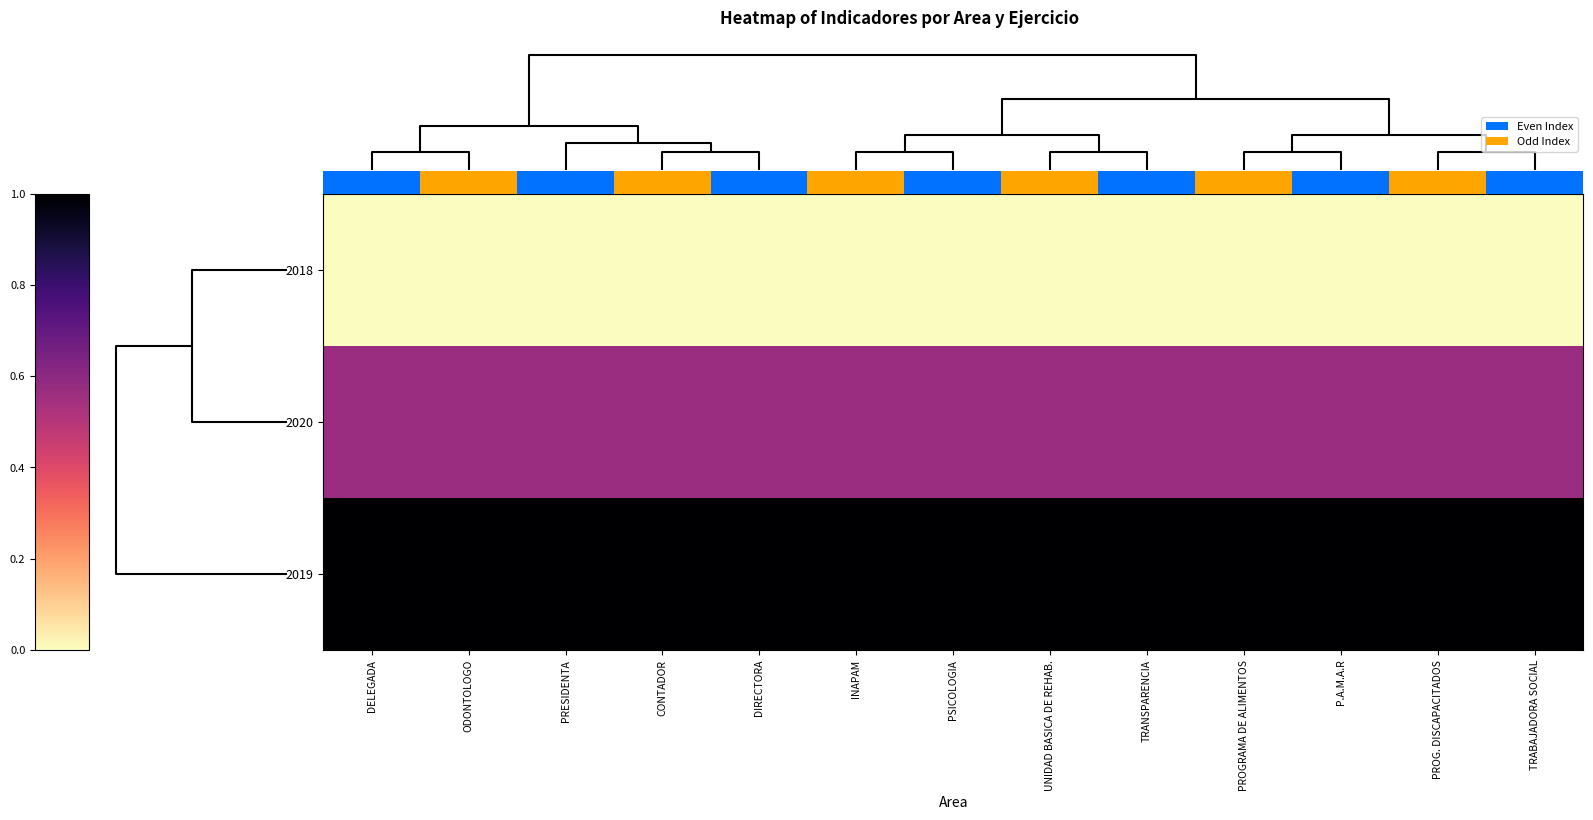

Reading left to right, transcribe all the data shown in this chart.

2018: DELEGADA=0.0	ODONTOLOGO=0.0	PRESIDENTA=0.0	CONTADOR=0.0	DIRECTORA=0.0	INAPAM=0.0	PSICOLOGIA=0.0	UNIDAD BASICA DE REHAB.=0.0	TRANSPARENCIA=0.0	PROGRAMA DE ALIMENTOS=0.0	P.A.M.A.R=0.0	PROG. DISCAPACITADOS=0.0	TRABAJADORA SOCIAL=0.0
2020: DELEGADA=0.6	ODONTOLOGO=0.6	PRESIDENTA=0.6	CONTADOR=0.6	DIRECTORA=0.6	INAPAM=0.6	PSICOLOGIA=0.6	UNIDAD BASICA DE REHAB.=0.6	TRANSPARENCIA=0.6	PROGRAMA DE ALIMENTOS=0.6	P.A.M.A.R=0.6	PROG. DISCAPACITADOS=0.6	TRABAJADORA SOCIAL=0.6
2019: DELEGADA=1.0	ODONTOLOGO=1.0	PRESIDENTA=1.0	CONTADOR=1.0	DIRECTORA=1.0	INAPAM=1.0	PSICOLOGIA=1.0	UNIDAD BASICA DE REHAB.=1.0	TRANSPARENCIA=1.0	PROGRAMA DE ALIMENTOS=1.0	P.A.M.A.R=1.0	PROG. DISCAPACITADOS=1.0	TRABAJADORA SOCIAL=1.0